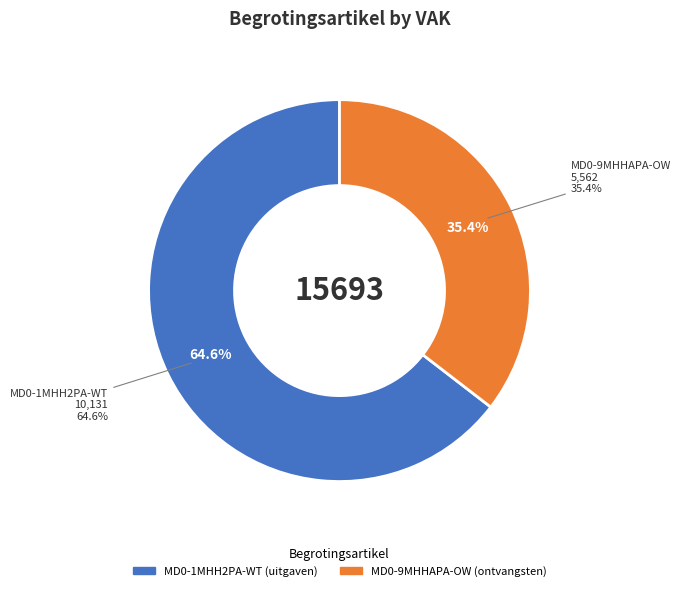

Does any single category account for the majority?

Yes